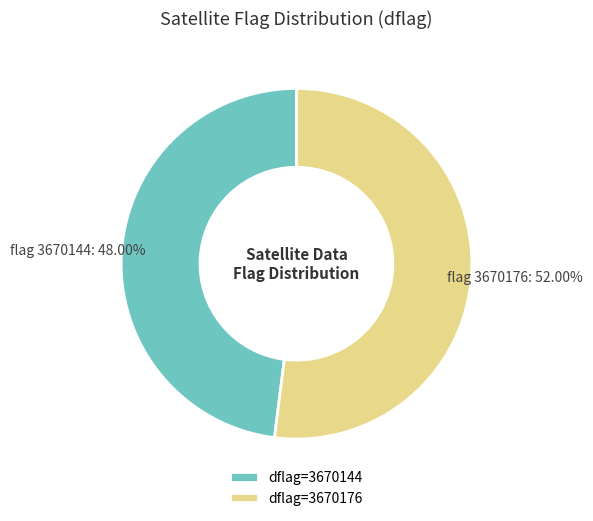

Rank the categories by value from highest to lowest.

dflag=3670176, dflag=3670144